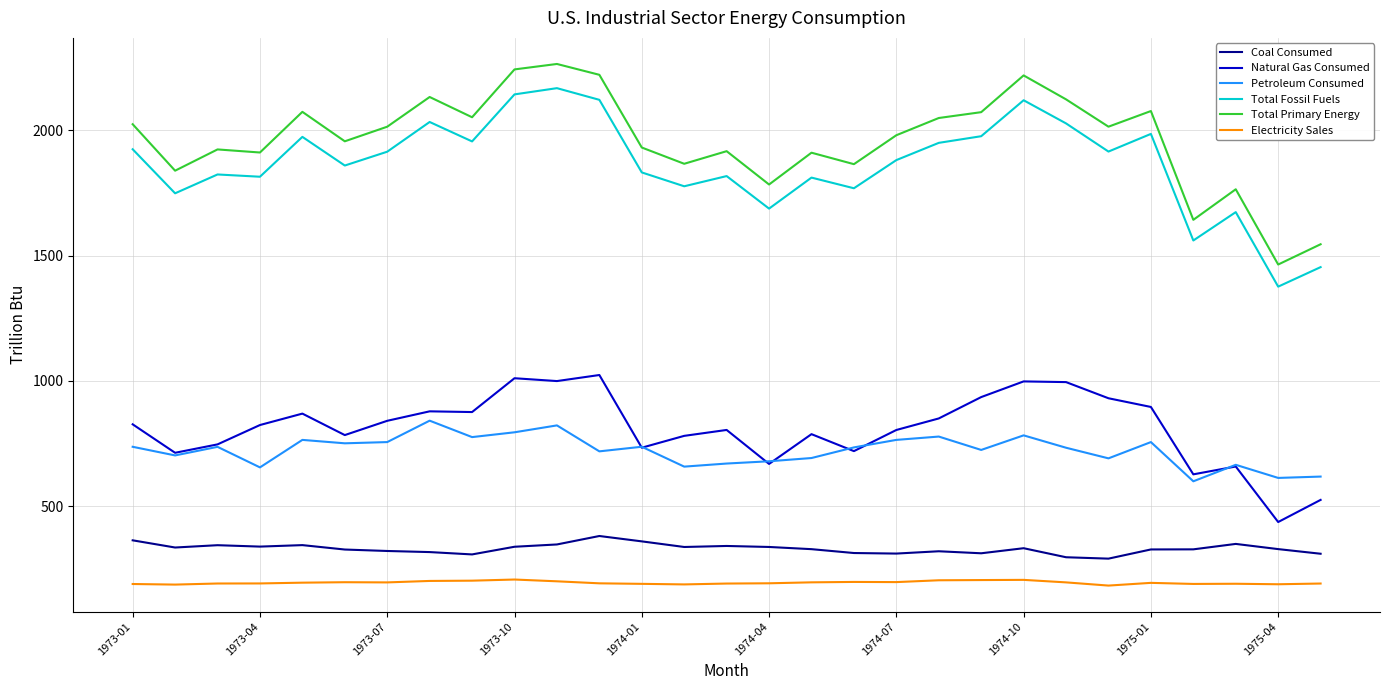

List the series in order of their peak value, lowest first.

Electricity Sales, Coal Consumed, Petroleum Consumed, Natural Gas Consumed, Total Fossil Fuels, Total Primary Energy